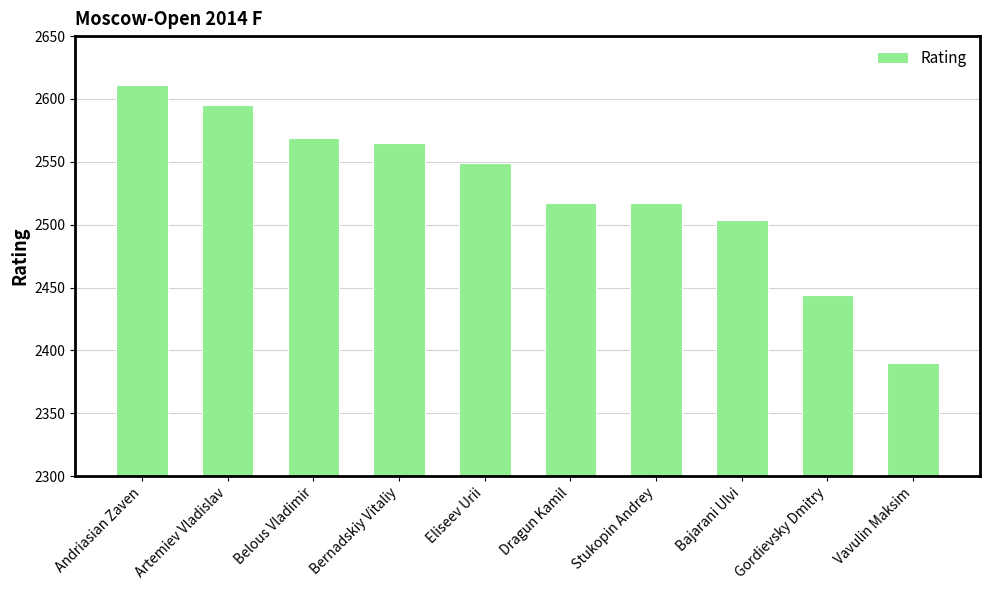

The chart shows a value of 2517 at Stukopin Andrey. True or false?

True